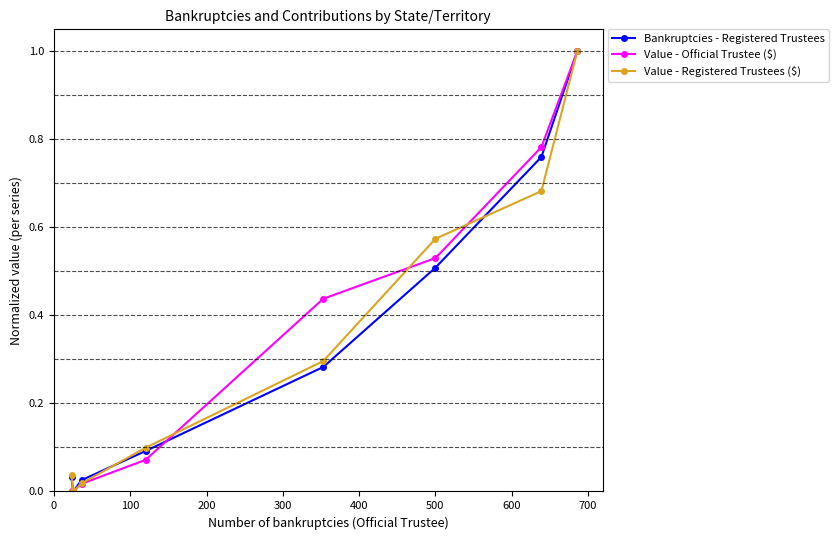

What is the sum of all Bankruptcies - Registered Trustees values?

2.7